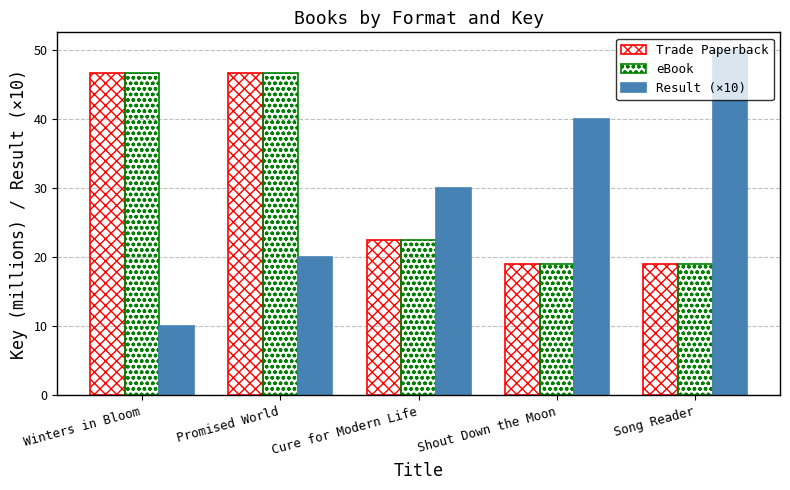

Is the value of eBook at Promised World greater than the value of Trade Paperback at Cure for Modern Life?

Yes